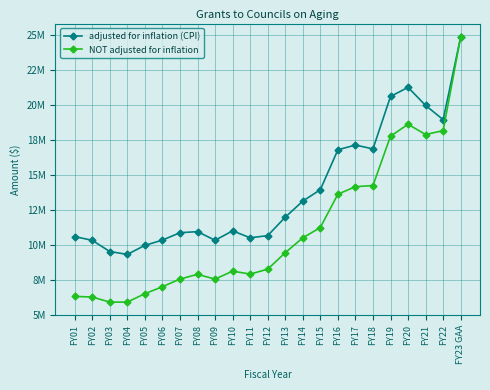

What are all the series names shown in the legend?

adjusted for inflation (CPI), NOT adjusted for inflation